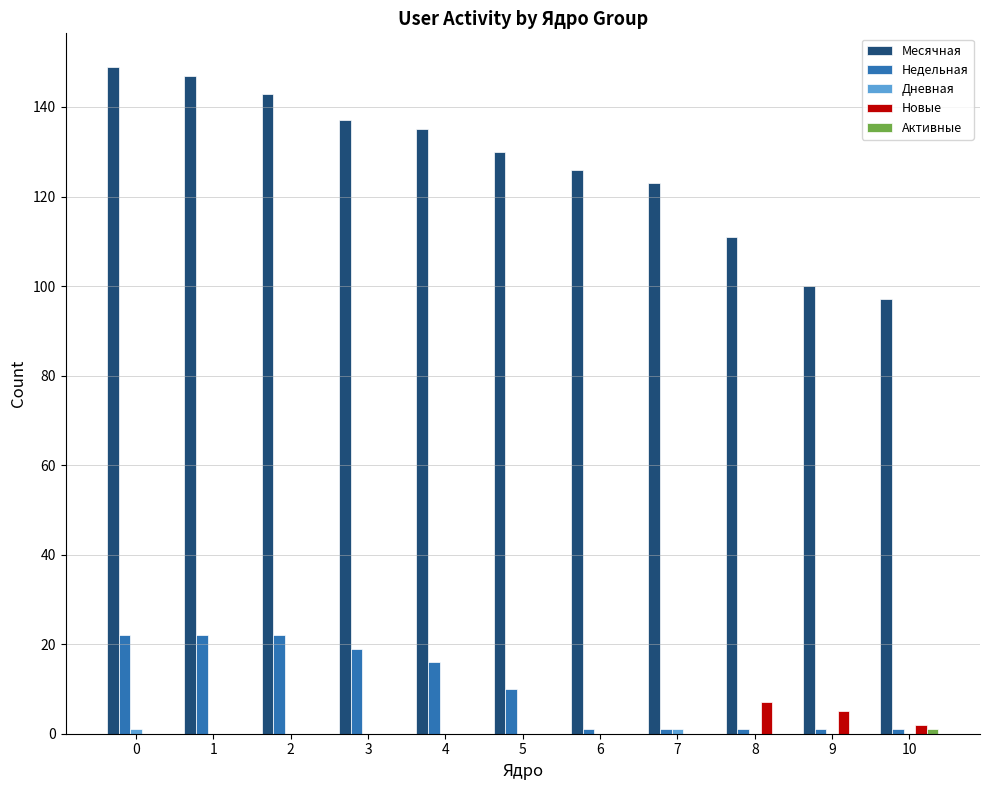

The Недельная series shows 22 at 2. True or false?

True